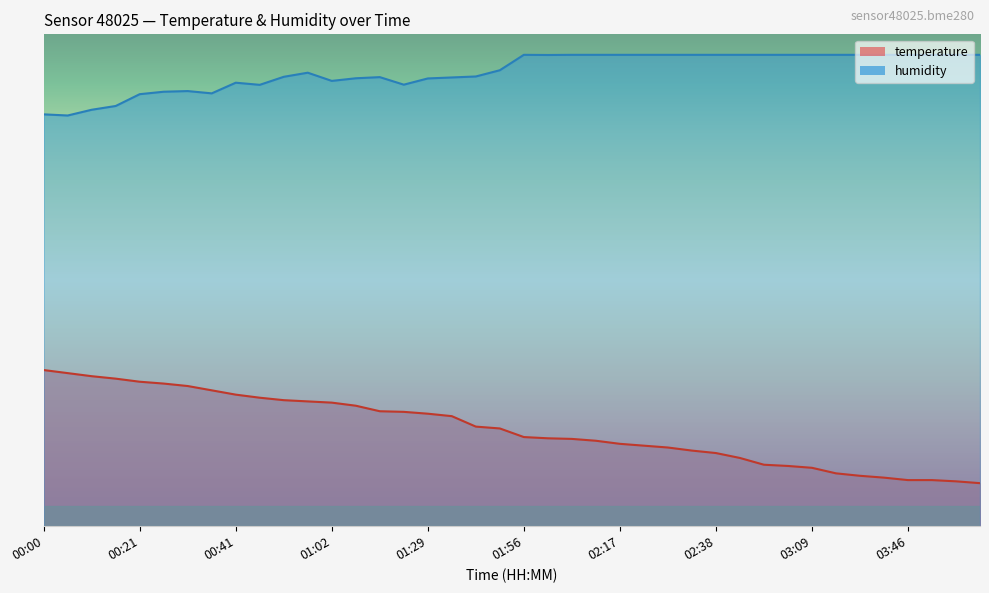

What is the average value of the temperature series?

23.8